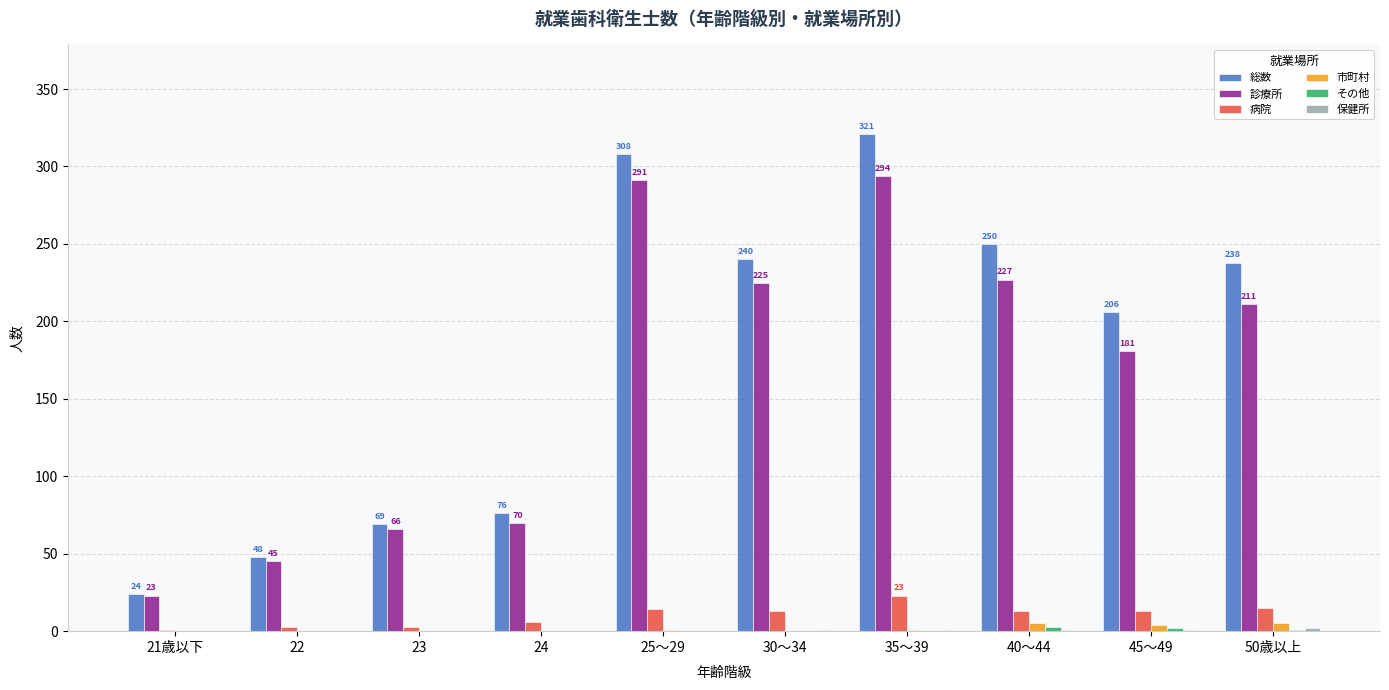

What is the highest value of the 診療所 series?

294